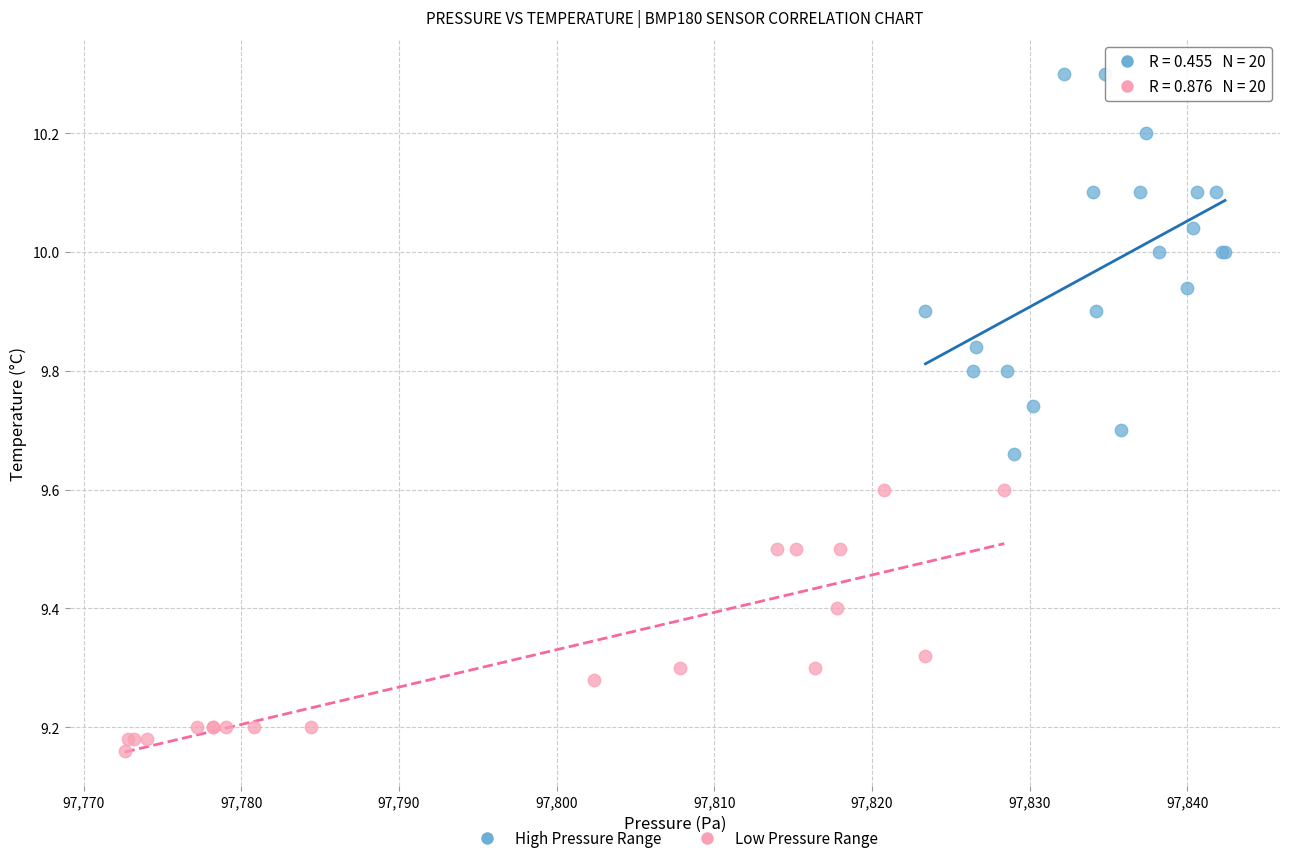

Which series reaches the maximum Y coordinate?

High Pressure Range